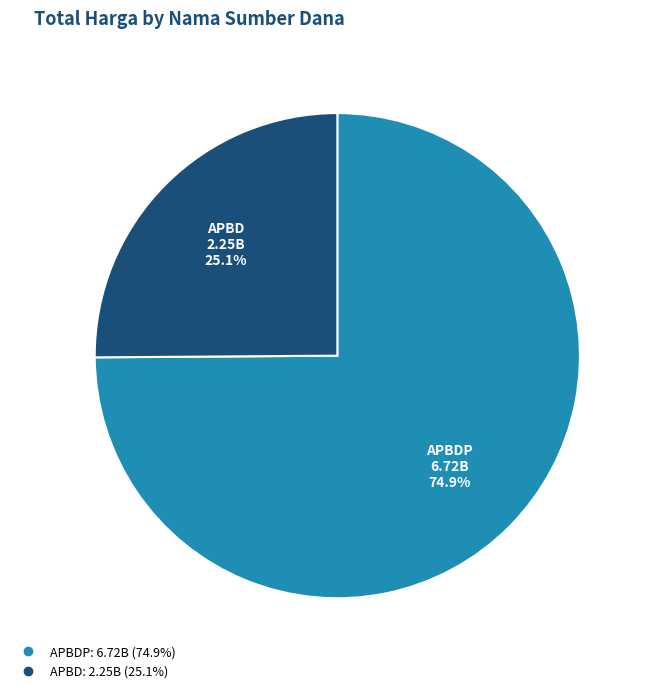

Is there any slice that represents more than half of the pie?

Yes